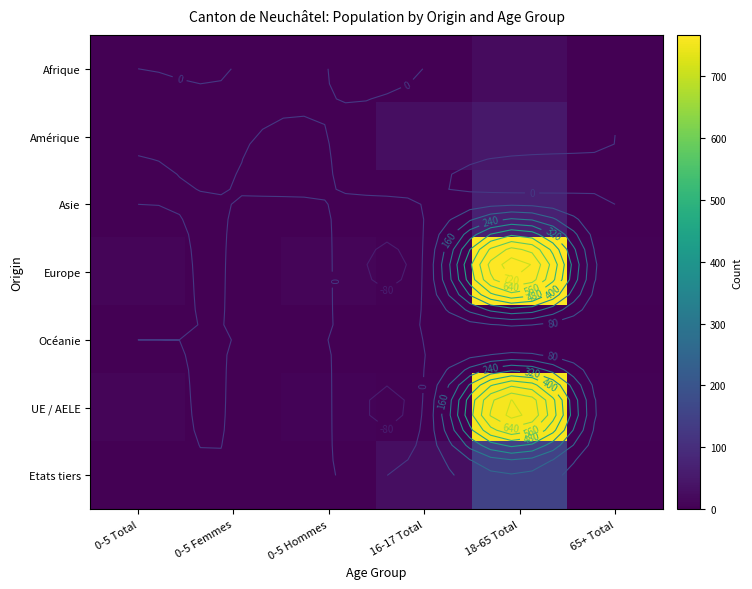

The Océanie series shows 0 at 0-5 Femmes. True or false?

True